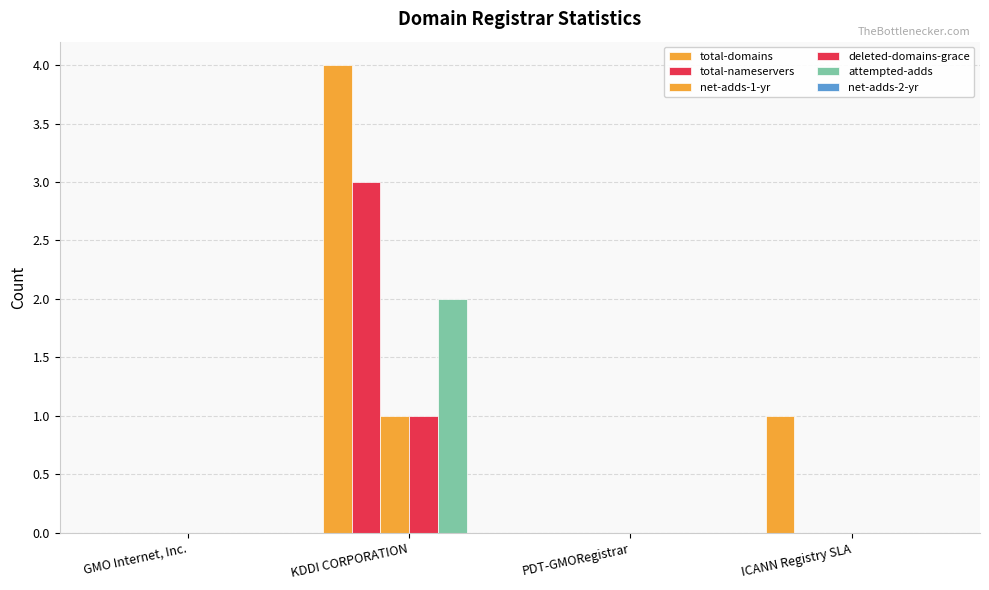

Are the bars grouped side by side (vs. stacked)?

Yes